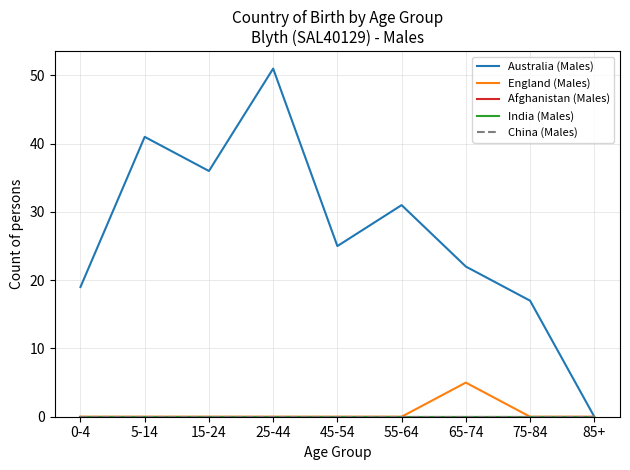

What is the difference between the highest and lowest values at 55-64?

31